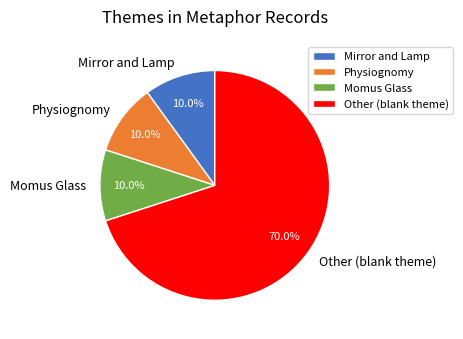

To the nearest percent, what is the difference between the largest and smallest slice percentages?

60%